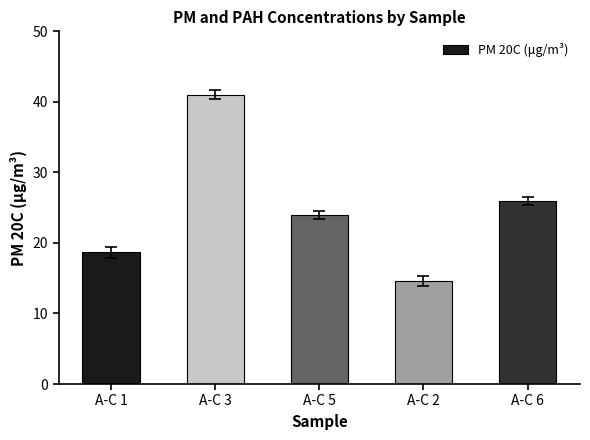

Count the number of categories in the chart.

5